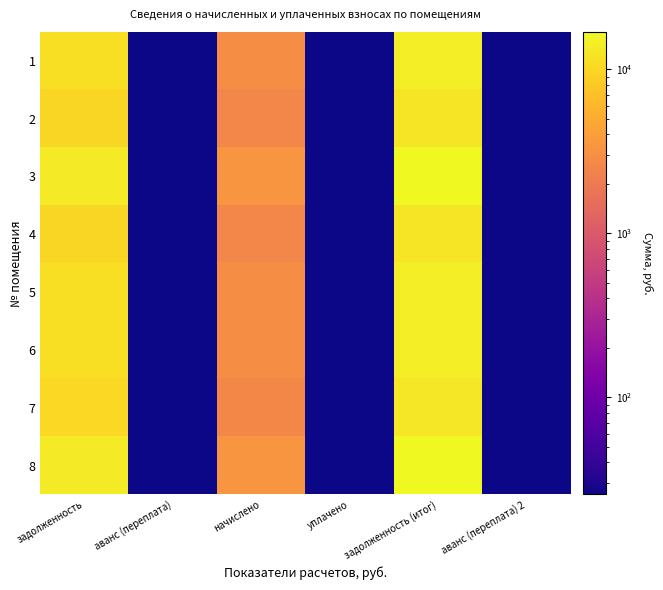

List the series in order of their peak value, lowest first.

4, 2, 7, 1, 5, 6, 3, 8